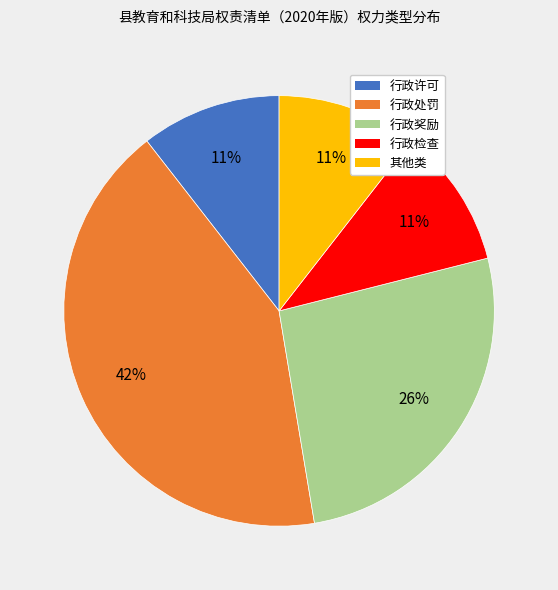

To the nearest percent, what is the average slice percentage?

20%